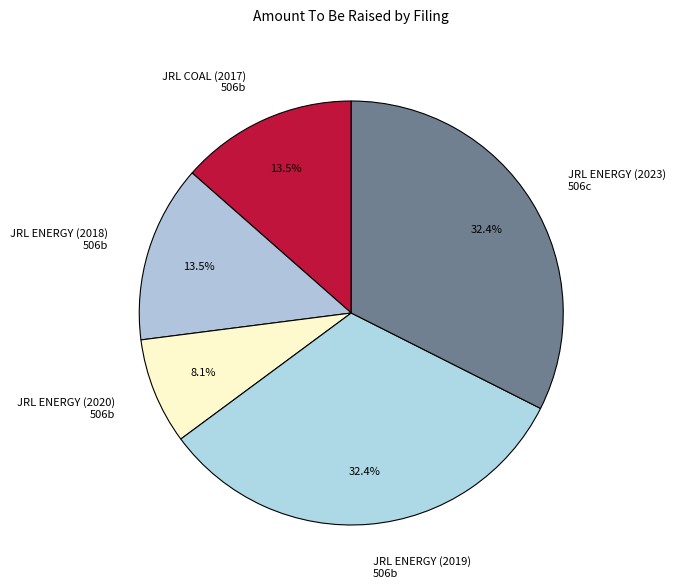

How much of the chart is everything except JRL COAL (2017) 506b?

86.5%